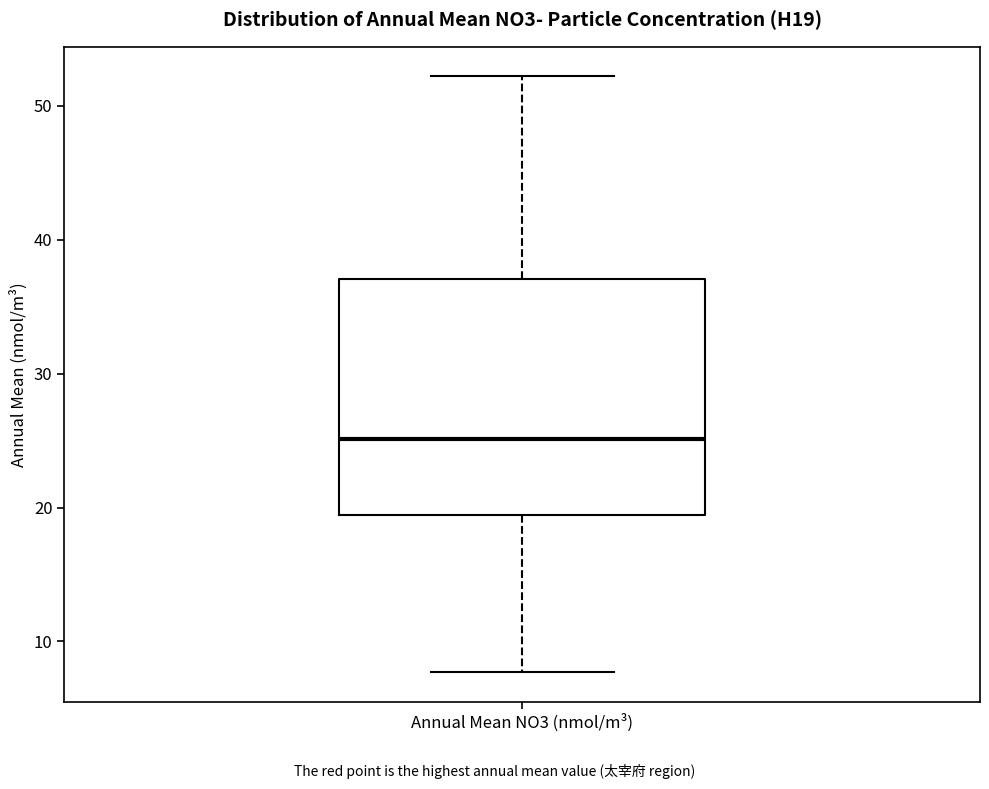

Transcribe this box plot: give where the median line is, the range the box spans, and where the two whiskers end, as read against the y-axis. The values are not printed on the chart, so give them approximately, as read against the axis.

median 25, box 19 to 37, whiskers 8 to 52